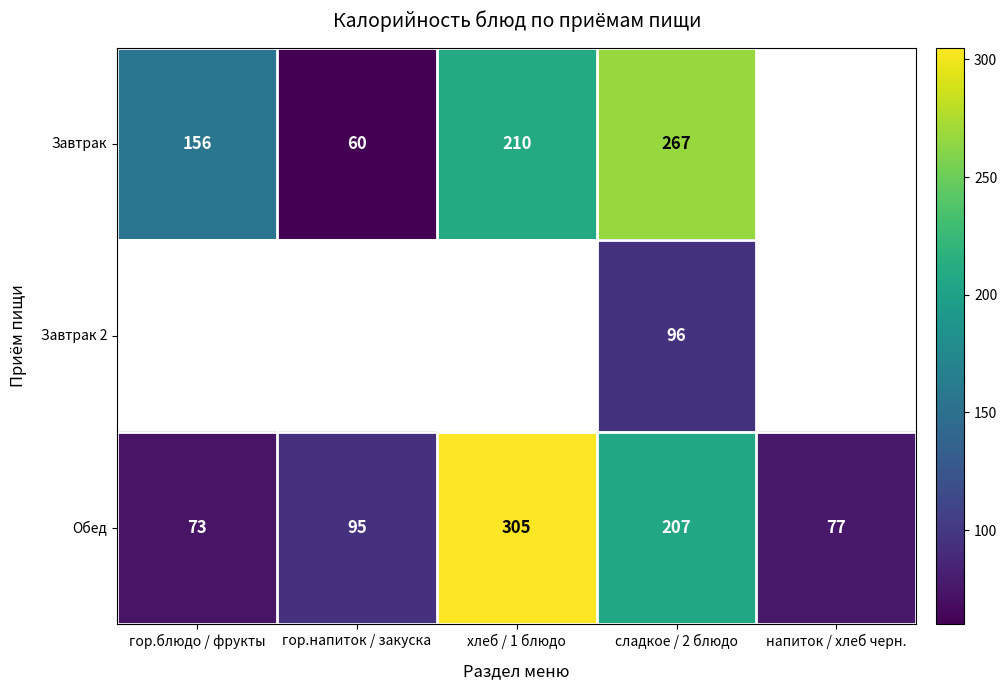

Is it true that Обед equals 420 at хлеб / 1 блюдо?

False